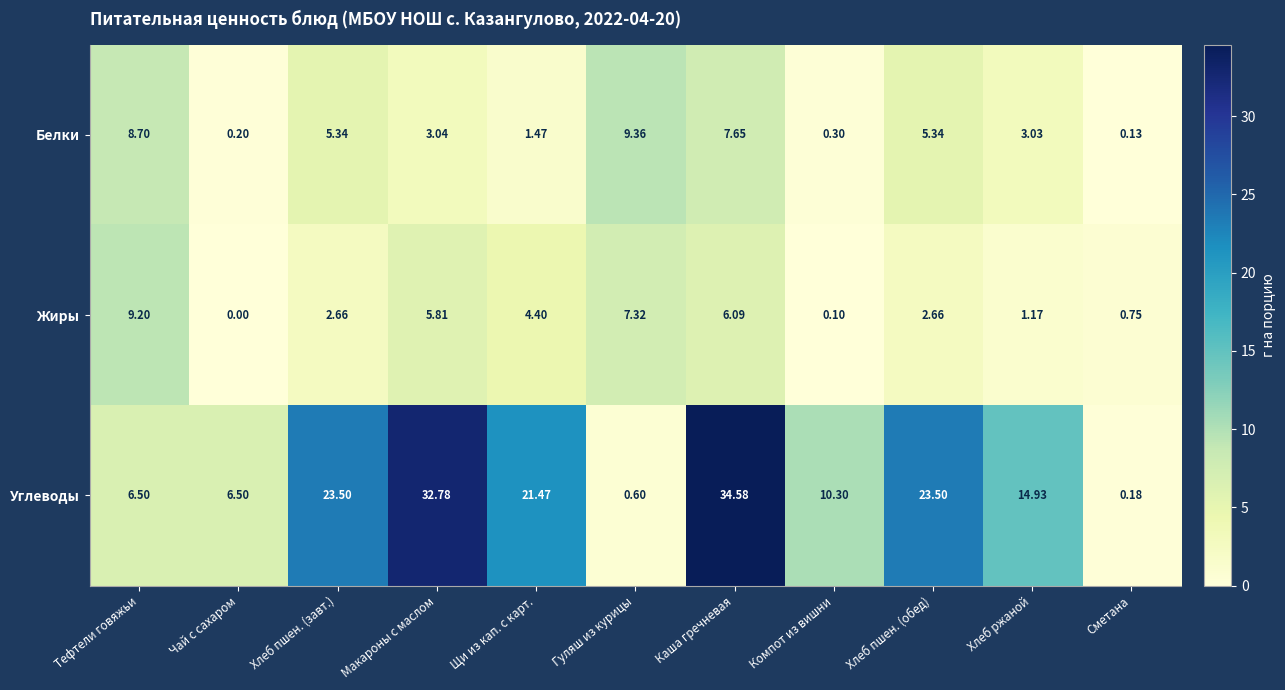

Where does the Белки series first go above 3?

Тефтели говяжьи